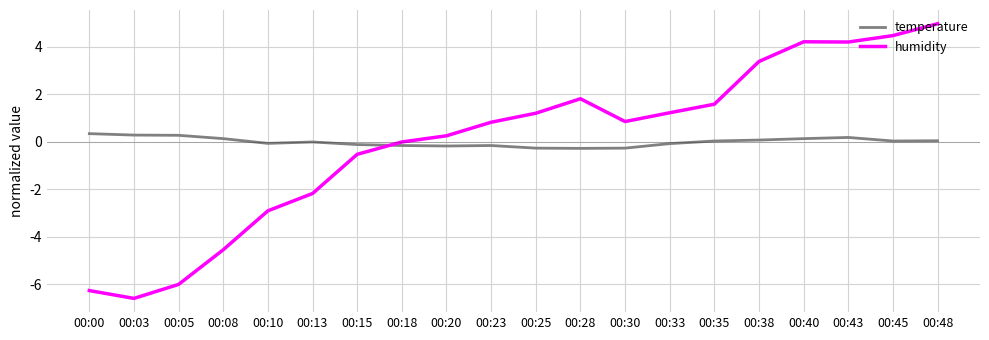

Which series has the largest range (max minus min)?

humidity